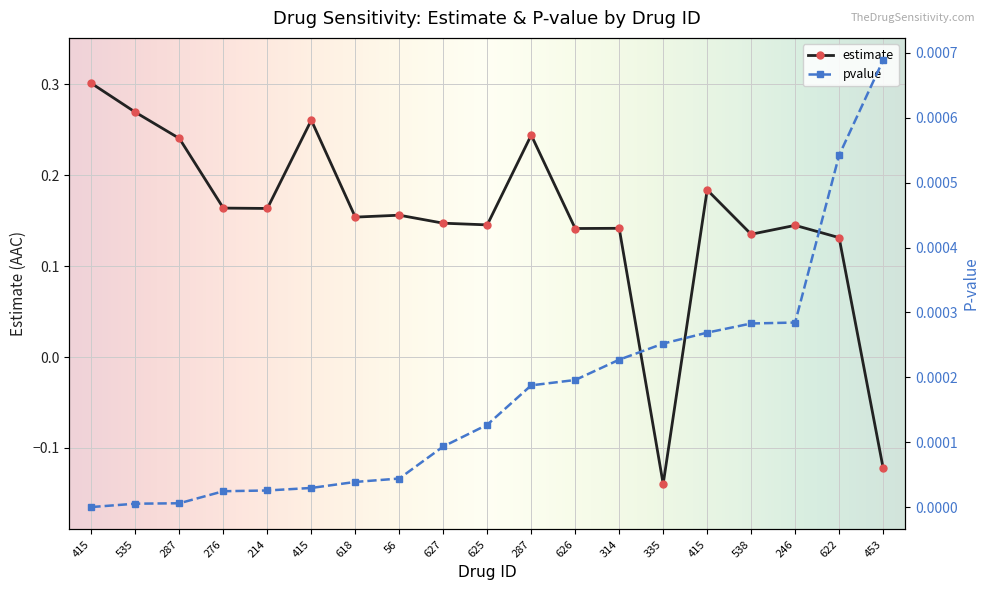

Where is the first local minimum for estimate?

214